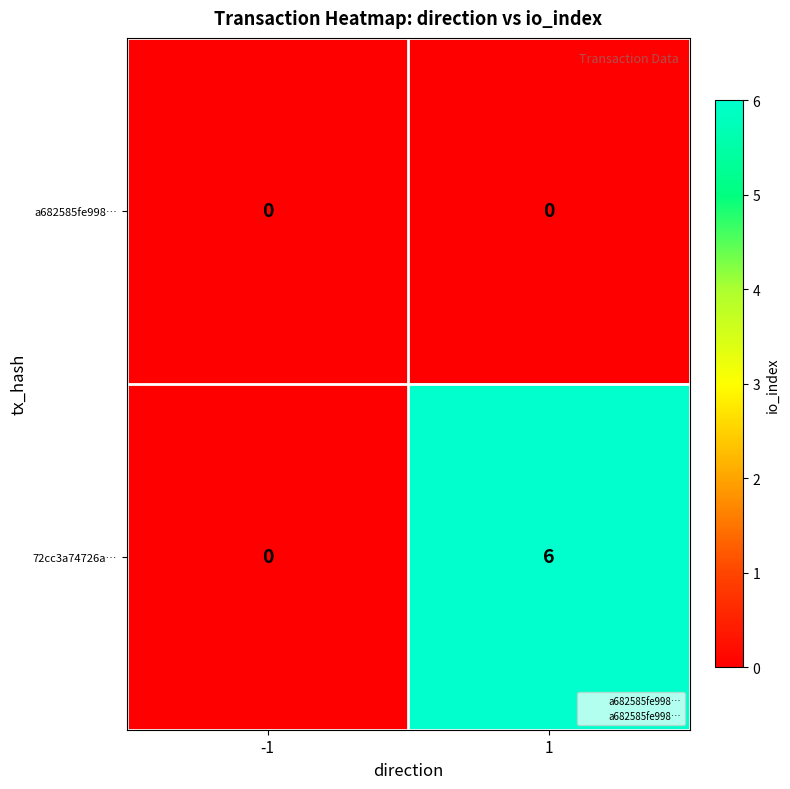

How many data points does each series have?

2